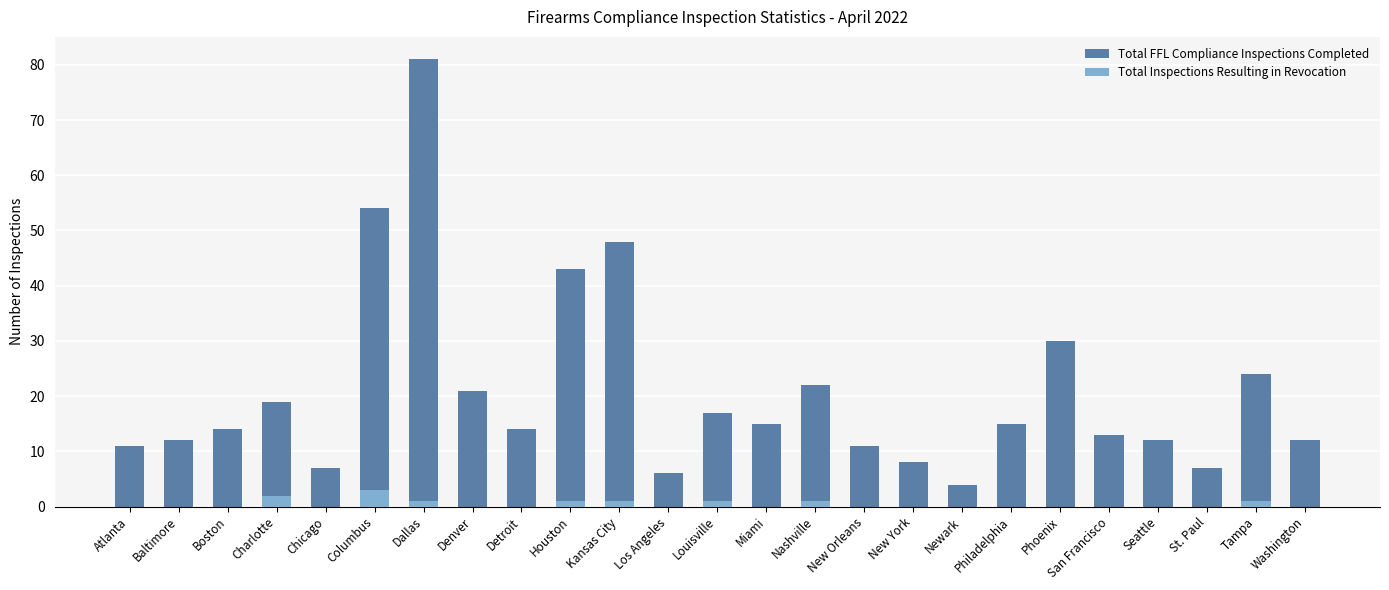

True or false: Total FFL Compliance Inspections Completed has a value of 16 at Columbus.

False